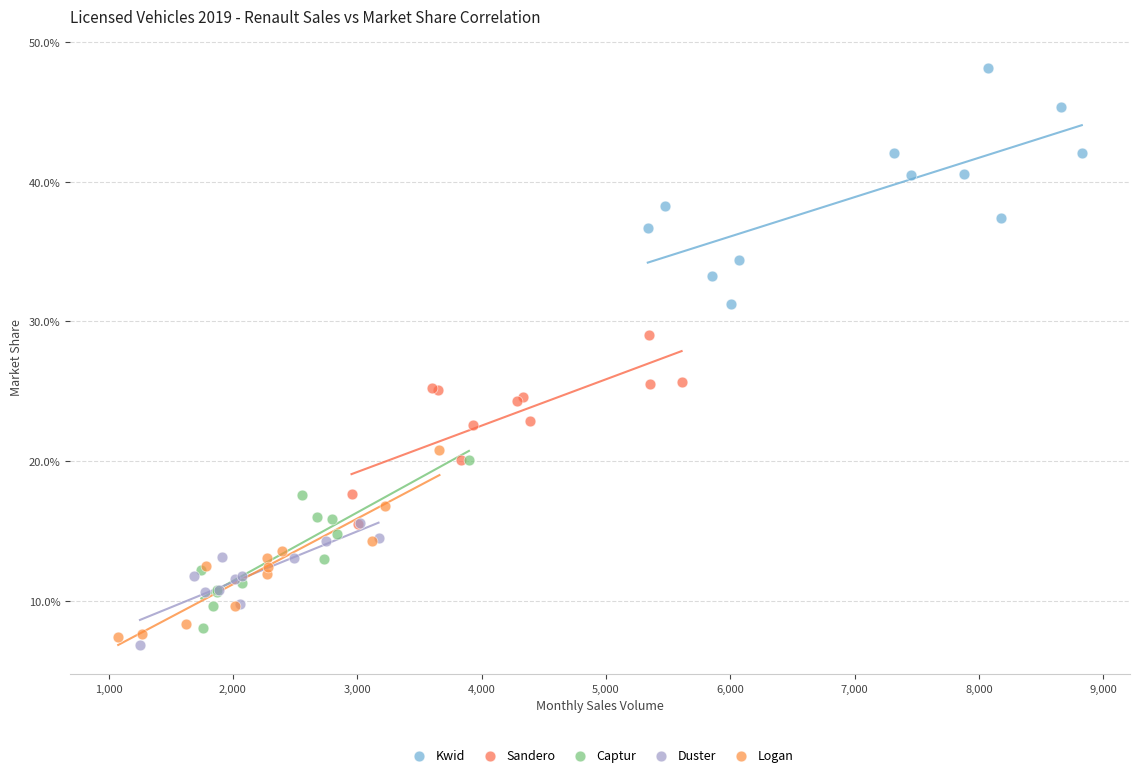

Which series has the largest Y range (max minus min)?

Kwid